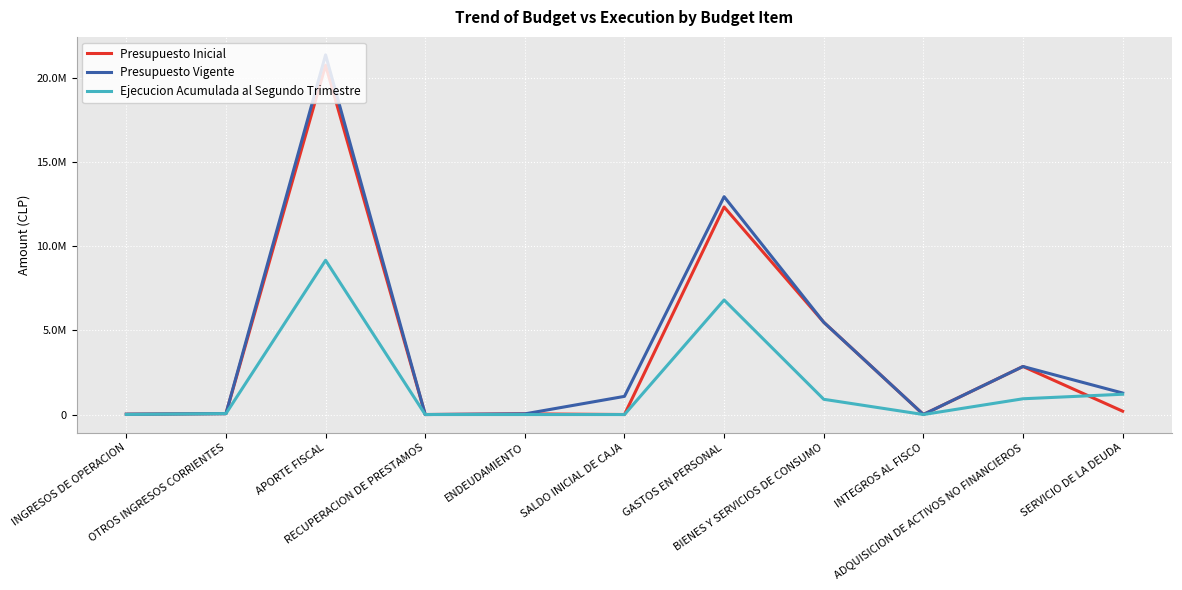

Reading left to right, extract all data points from this chart.

Presupuesto Inicial: 20560	53278	20757817	1028	40412	2000	12331787	5484147	3906	2855946	199309
Presupuesto Vigente: 20560	53278	21371867	1028	40412	1080219	12944837	5484147	3906	2855946	1278528
Ejecucion Acumulada al Segundo Trimestre: 8156	54993	9165992	590	0	0	6806793	906684	1302	937469	1206472